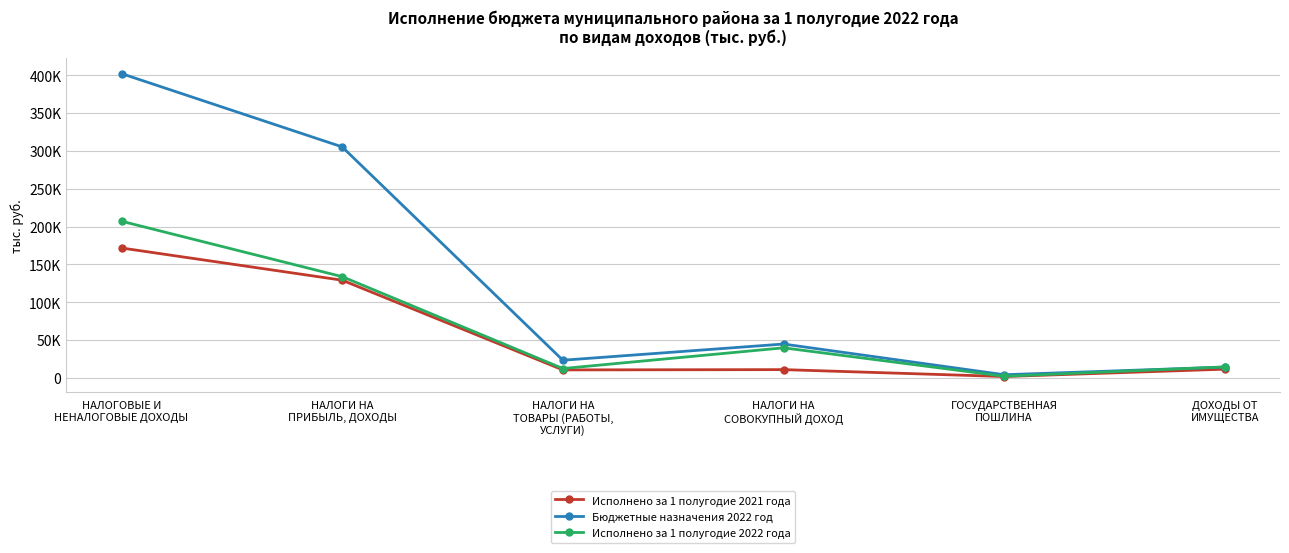

How many interior local valleys does the Исполнено за 1 полугодие 2021 года series have?

2